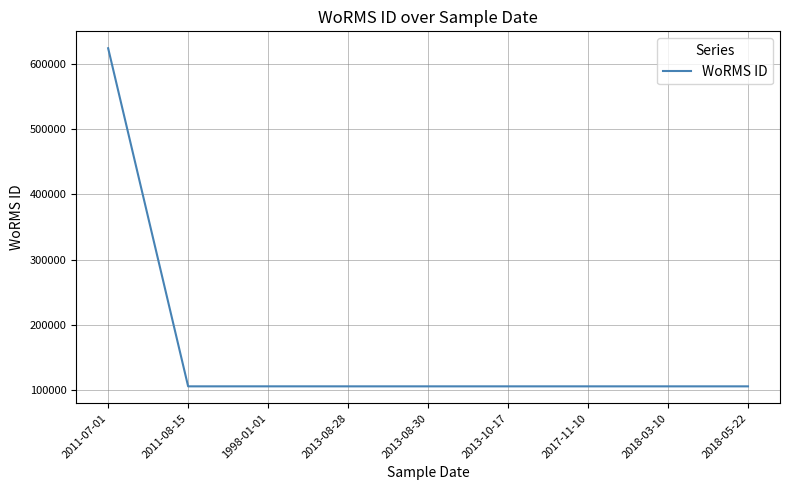

At which category does the data reach its first local valley?

2011-08-15